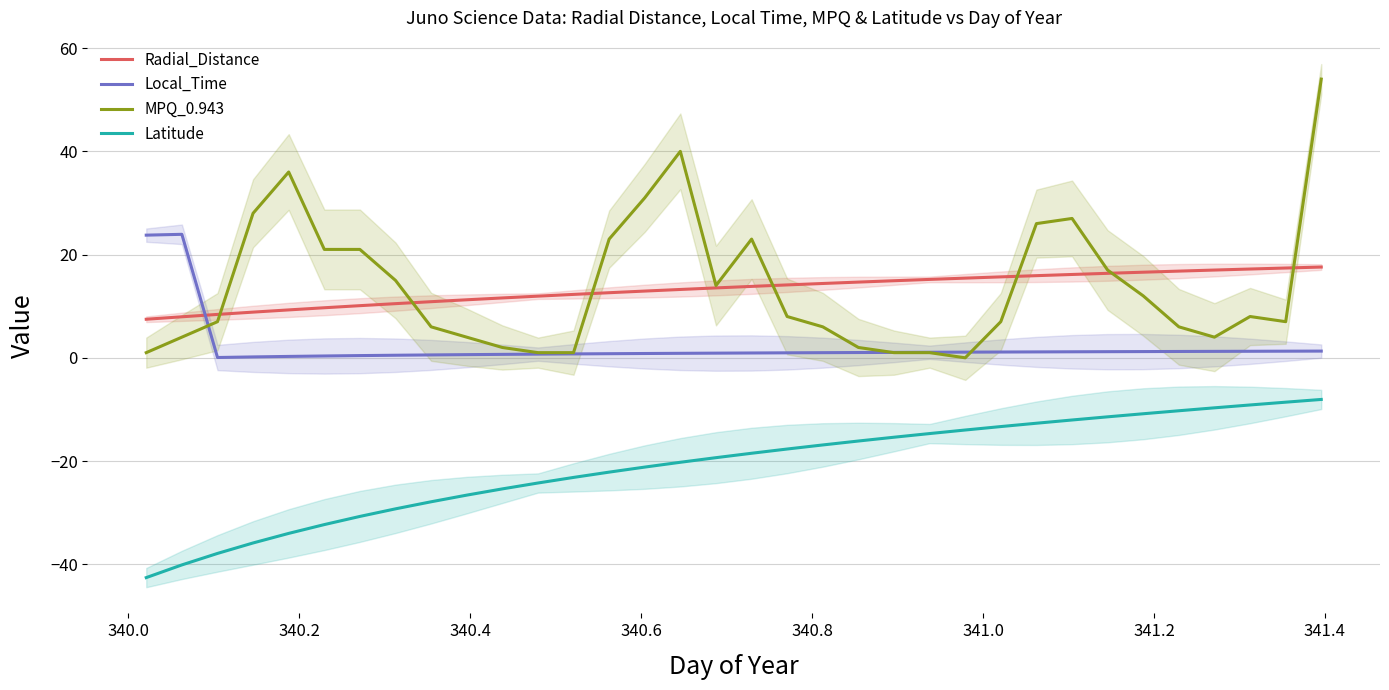

What are all the series names shown in the legend?

Radial_Distance, Local_Time, MPQ_0.943, Latitude